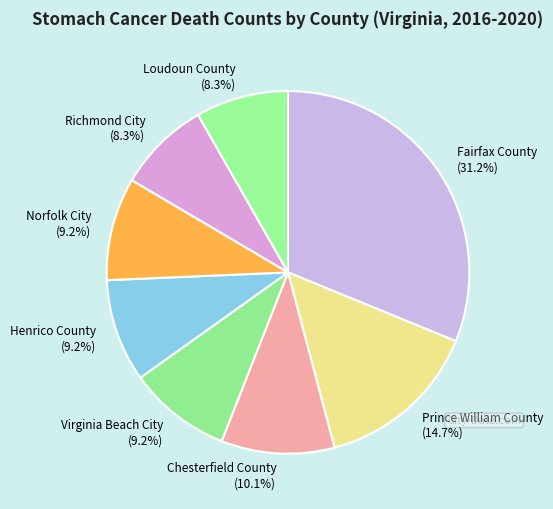

Approximately how many times larger is the value at Loudoun County compared to Norfolk City?

0.9